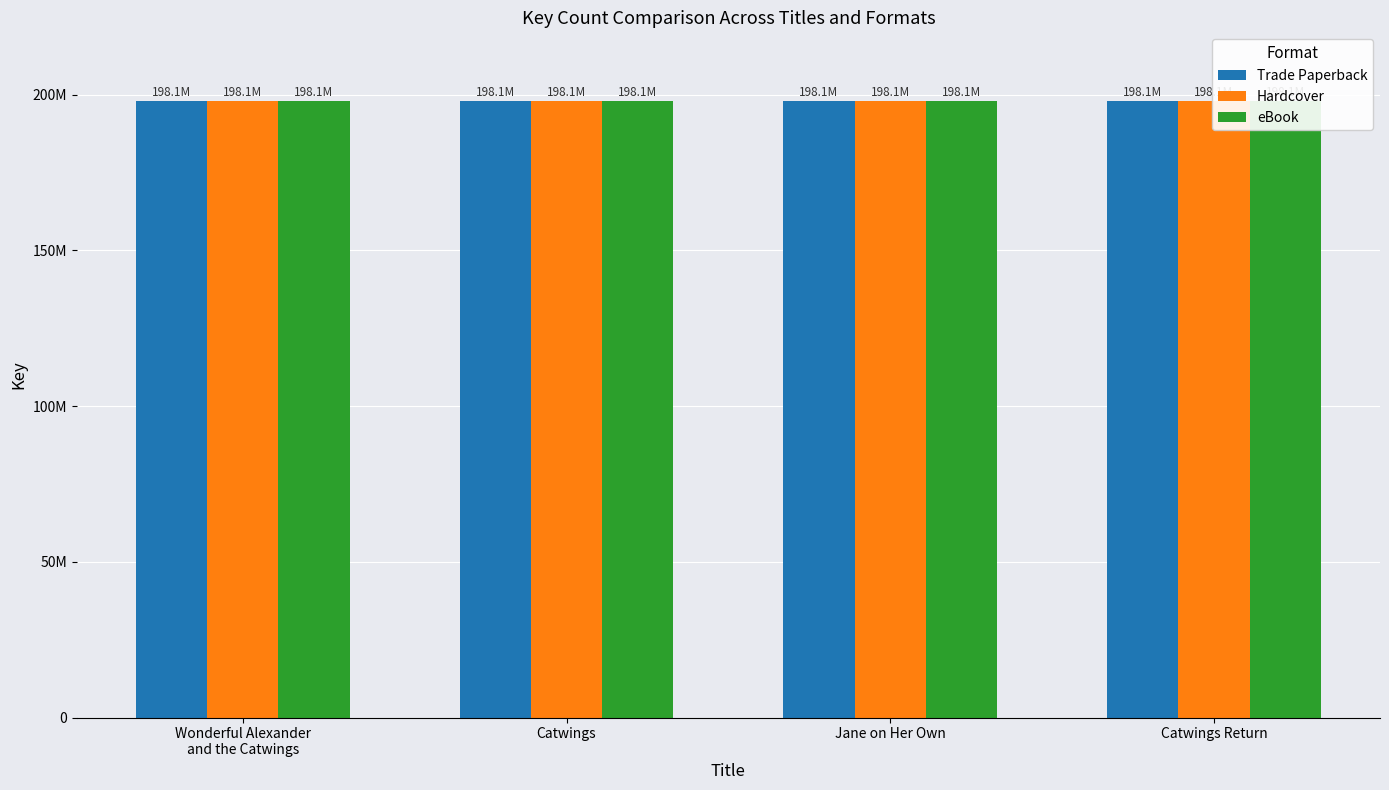

What are all the series names shown in the legend?

Trade Paperback, Hardcover, eBook